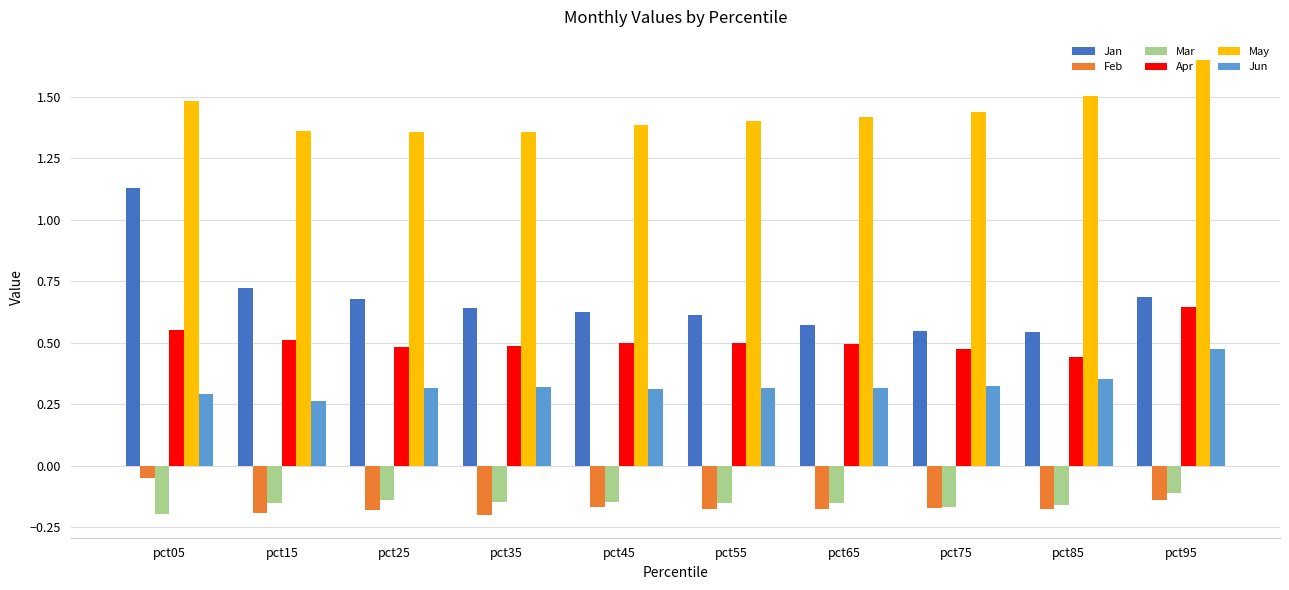

Are the bars grouped side by side (vs. stacked)?

Yes